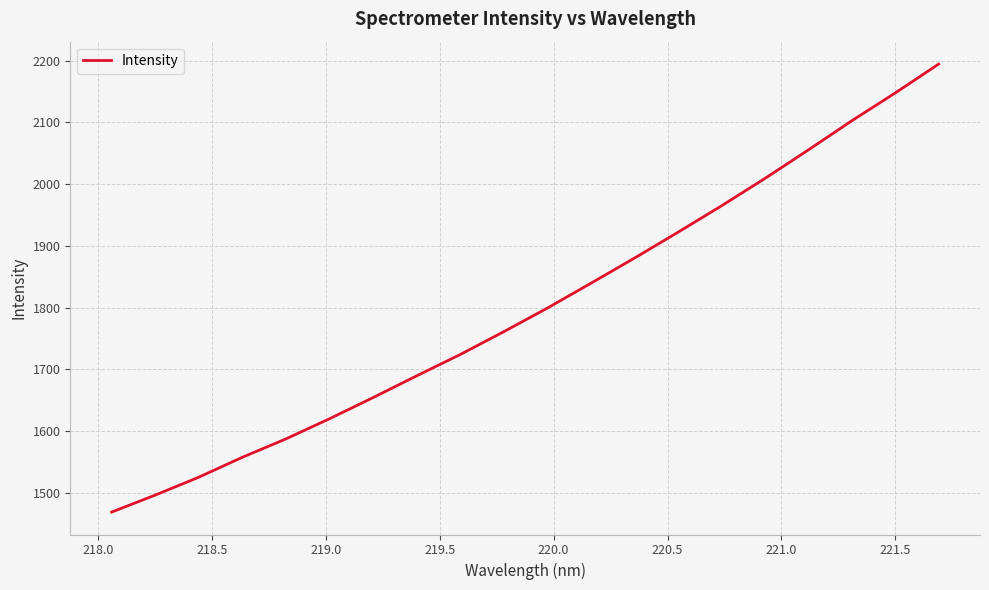

How many distinct data groups are displayed?

1